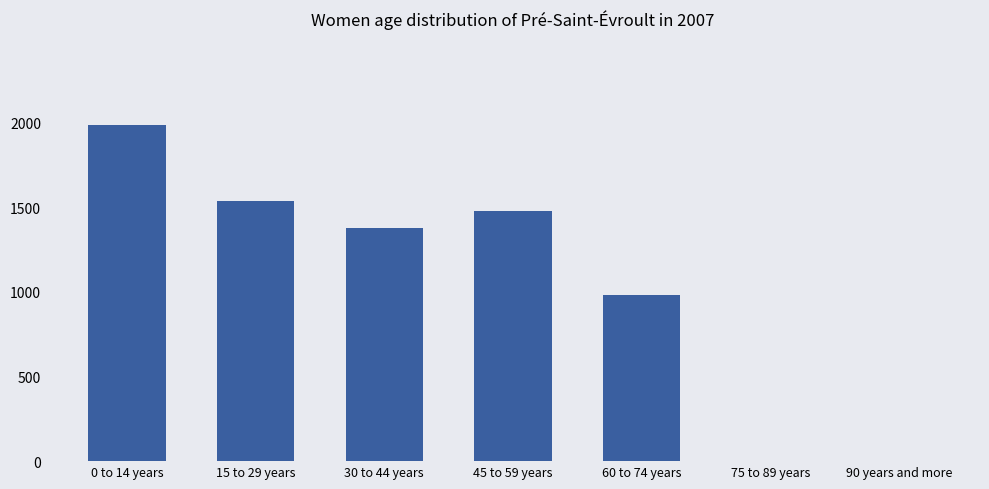

Between 15 to 29 years and 90 years and more, which is larger?

15 to 29 years